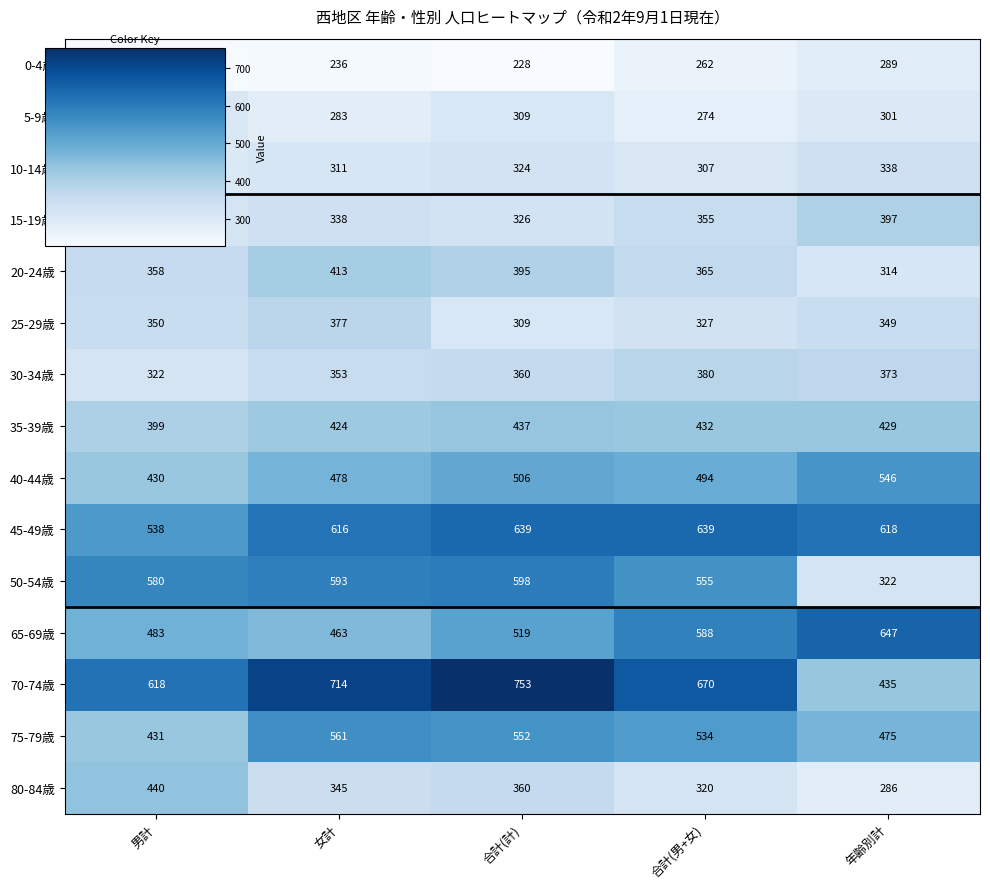

What is the average value of the 20-24歳 series?

369